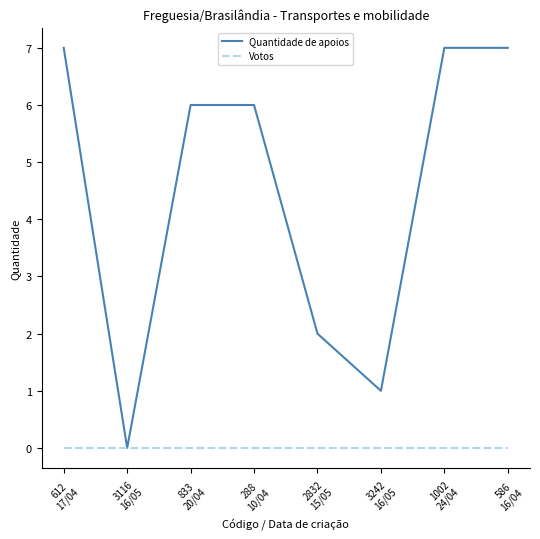

At 3242
16/05, list the series in order from largest to smallest.

Quantidade de apoios, Votos